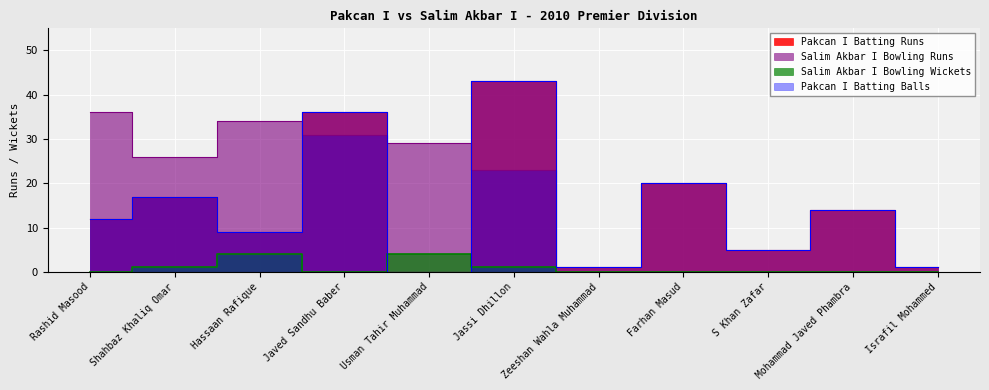

Does the chart display data point markers on the line(s)?

No